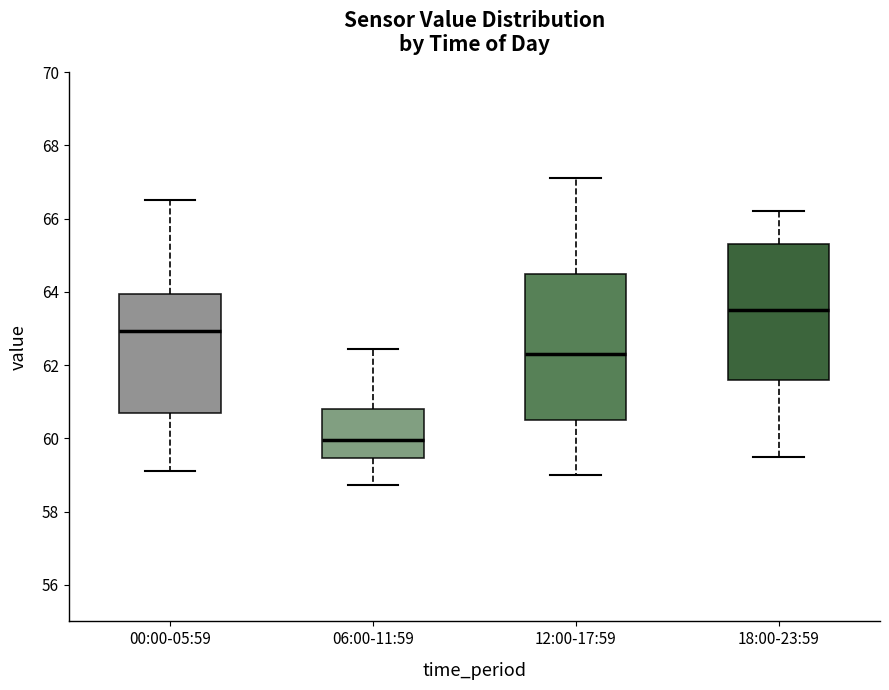

Reading left to right, read every box against the y-axis: the position of its median line, the range the box covers, and the ends of its whiskers. The values are not printed on the chart, so give them approximately, as read against the axis.

00:00-05:59: median 63.0, box 60.6 to 64.0, whiskers 59.2 to 66.6
06:00-11:59: median 60.0, box 59.4 to 60.8, whiskers 58.8 to 62.4
12:00-17:59: median 62.4, box 60.6 to 64.6, whiskers 59.0 to 67.2
18:00-23:59: median 63.6, box 61.6 to 65.4, whiskers 59.6 to 66.2